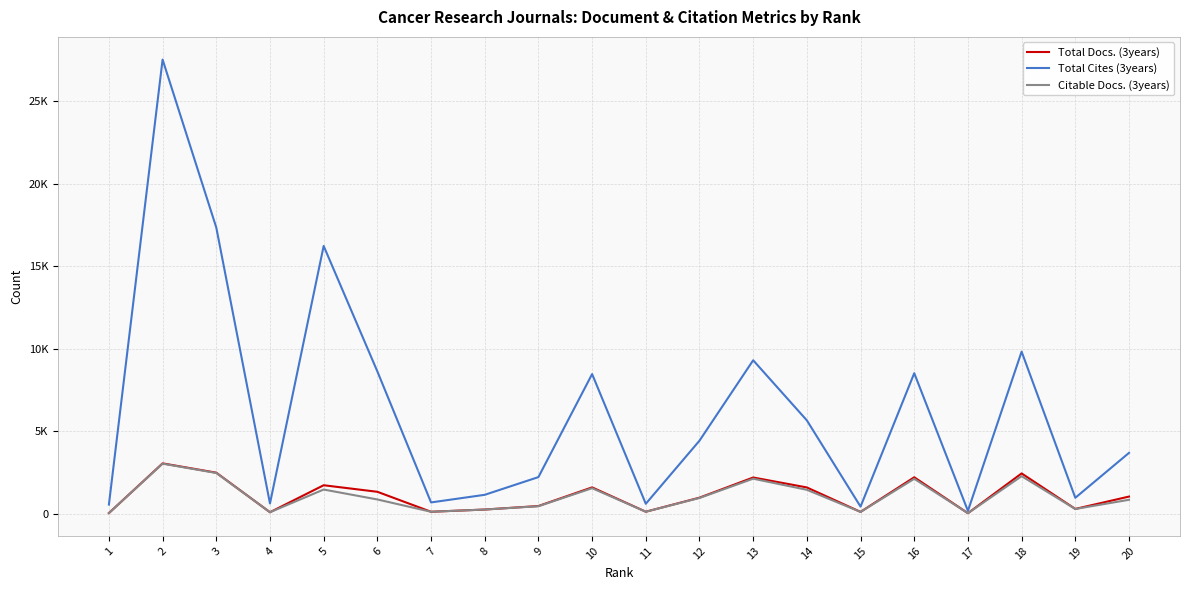

In Total Docs. (3years), how many points are higher than both neighbors (excluding endpoints)?

6